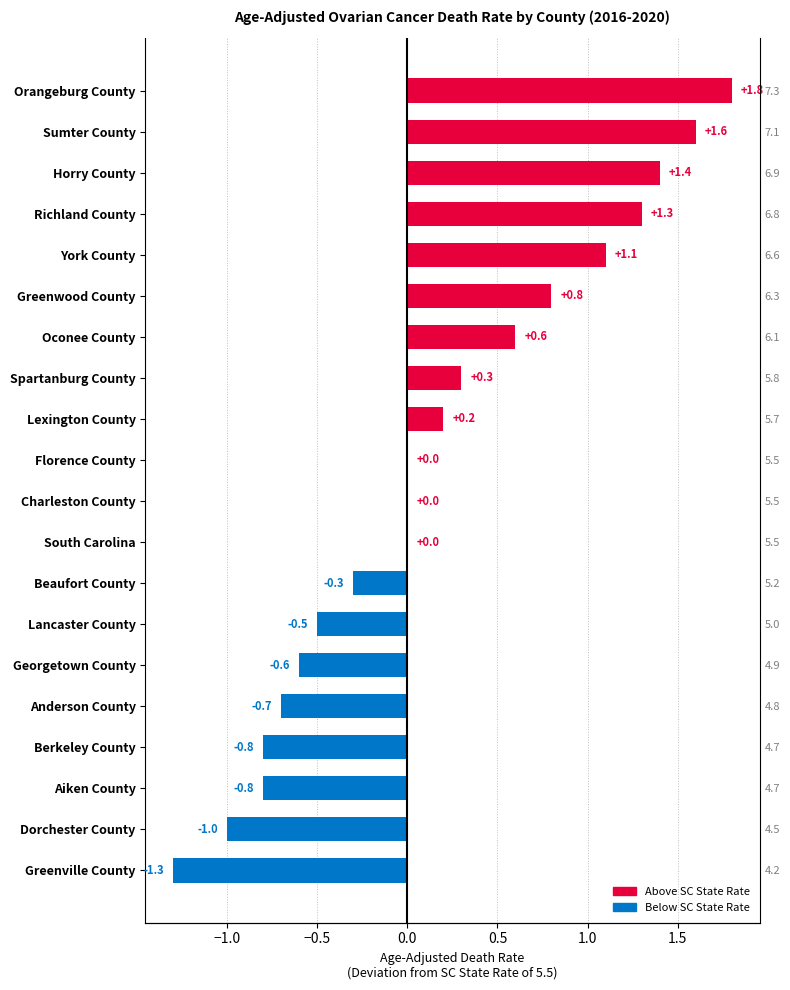

What is the change in value from Aiken County to Richland County?

+2.1